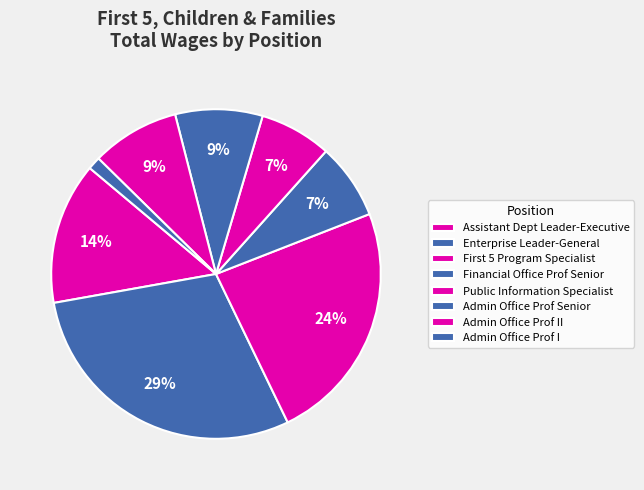

How many slices are in this pie chart?

8